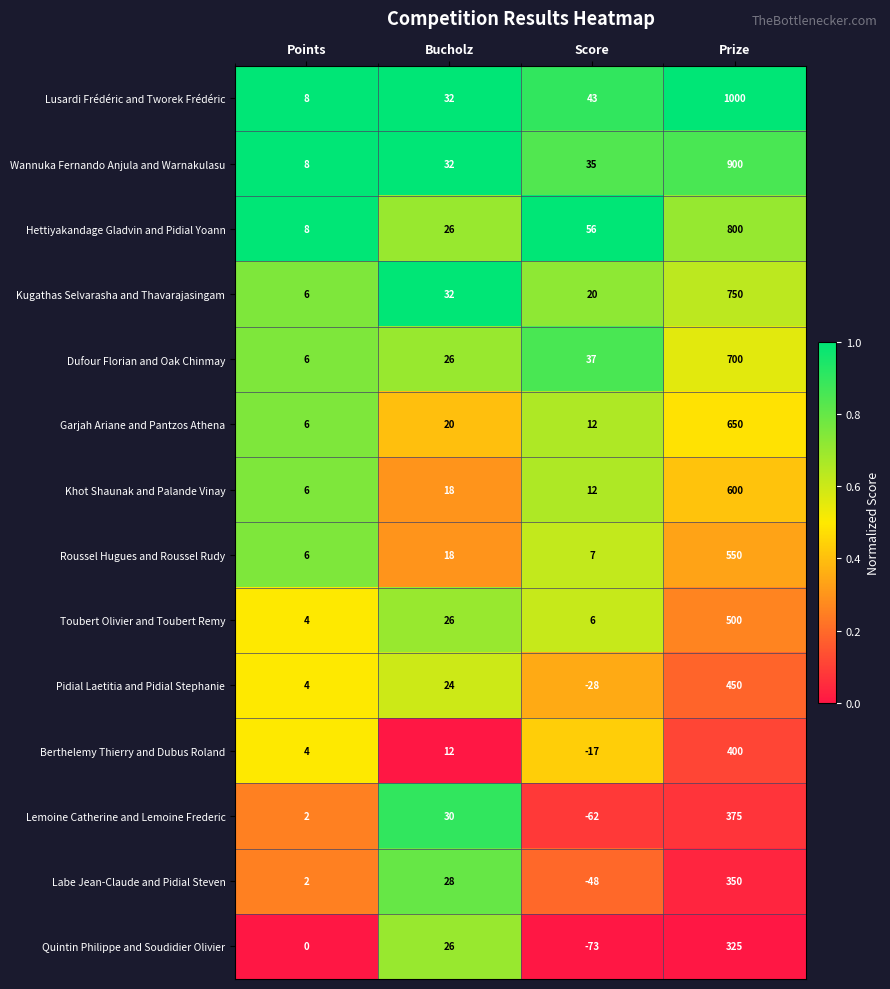

Is it true that Roussel Hugues and Roussel Rudy equals 7 at Score?

True